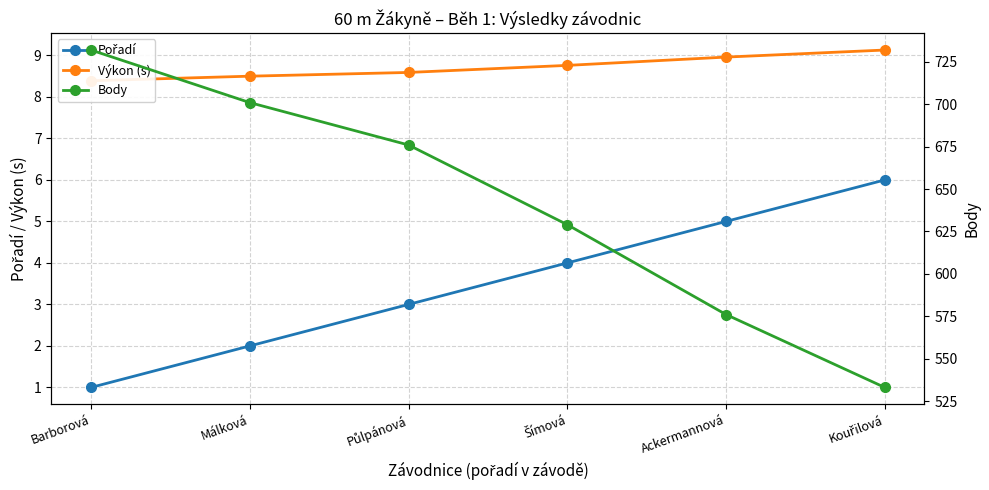

Which series has the largest total across all categories?

Body